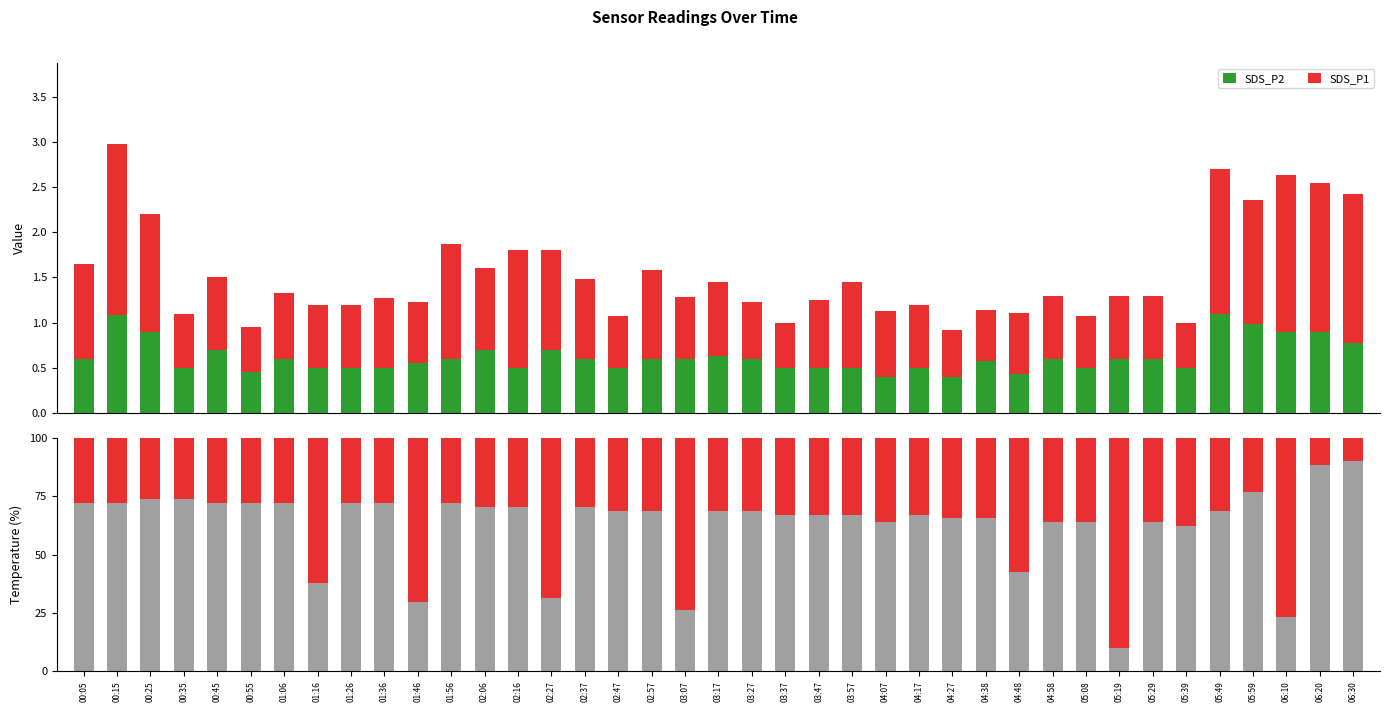

What is the average value of the BME280_temperature series?

62.9